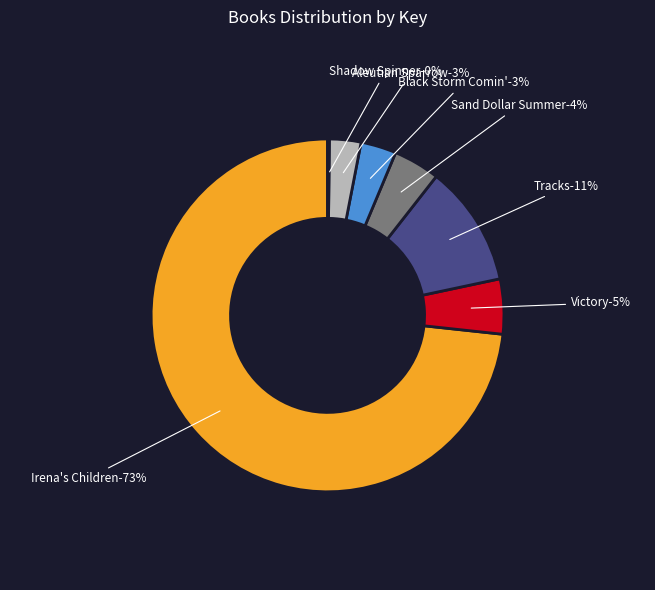

What is the ratio of the value at Aleutian Sparrow to the value at Shadow Spinner?

17.4